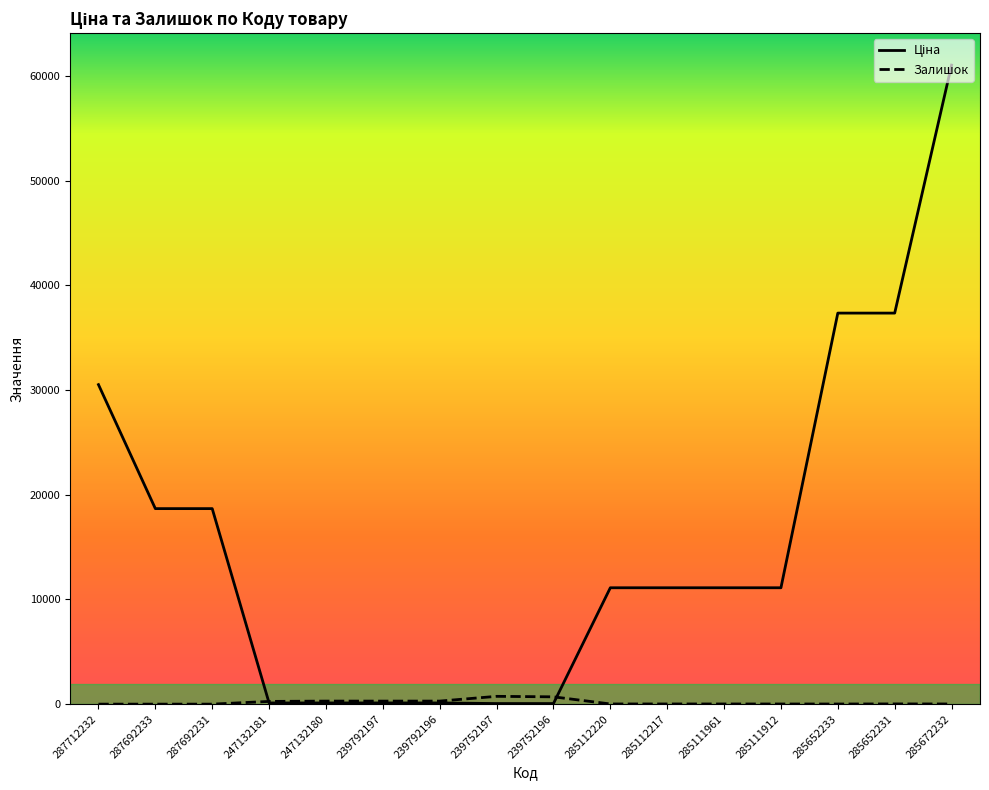

What is the maximum value shown in the chart?

61024.7